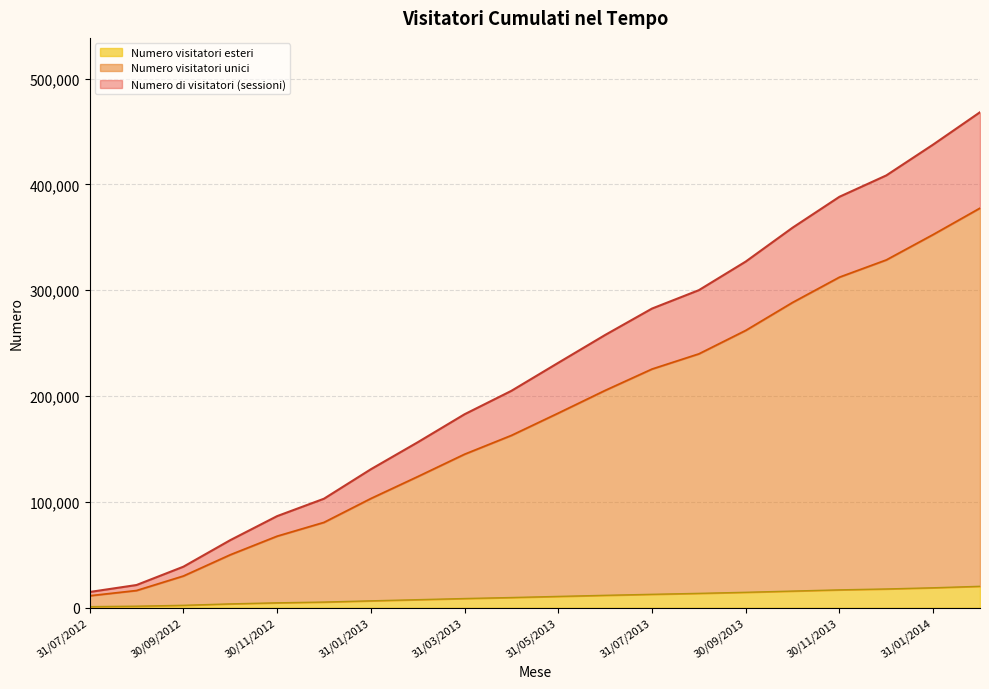

List the labels in order of Numero visitatori esteri value, largest first.

28/02/2014, 31/01/2014, 31/12/2013, 30/11/2013, 31/10/2013, 30/09/2013, 31/08/2013, 31/07/2013, 30/06/2013, 31/05/2013, 30/04/2013, 31/03/2013, 28/02/2013, 31/01/2013, 31/12/2012, 30/11/2012, 31/10/2012, 30/09/2012, 31/08/2012, 31/07/2012